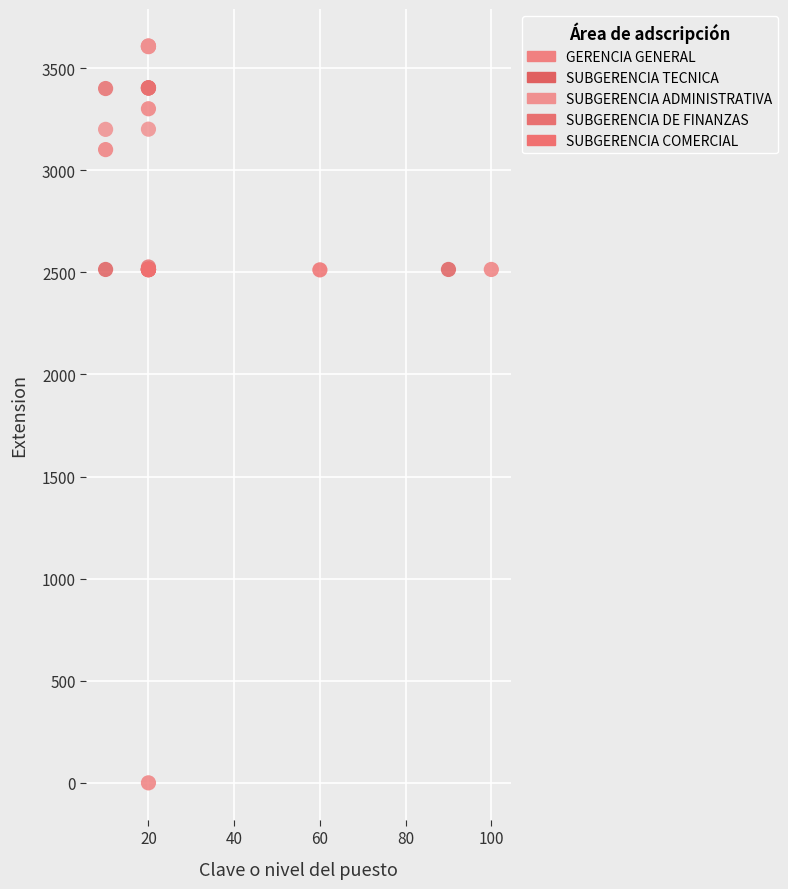

Which series reaches the minimum Y coordinate?

GERENCIA GENERAL